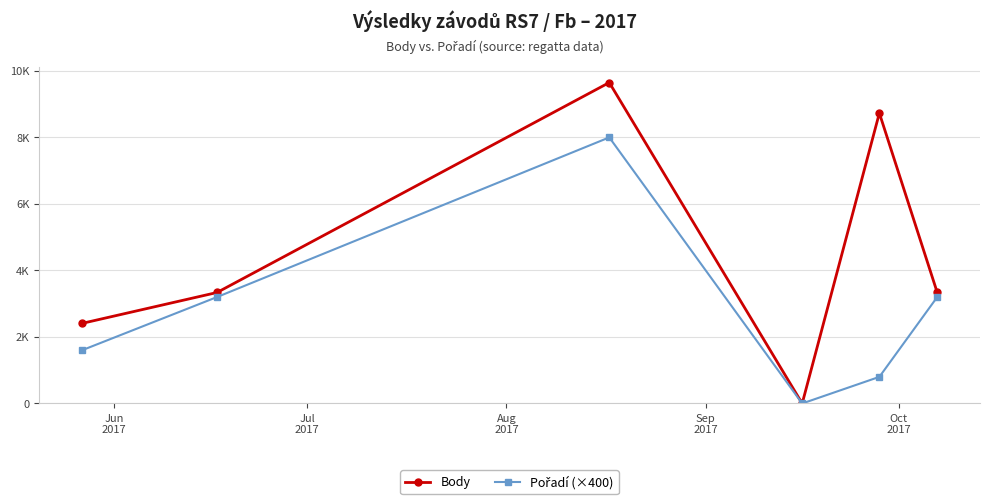

In Pořadí (×400), how many points are higher than both neighbors (excluding endpoints)?

1